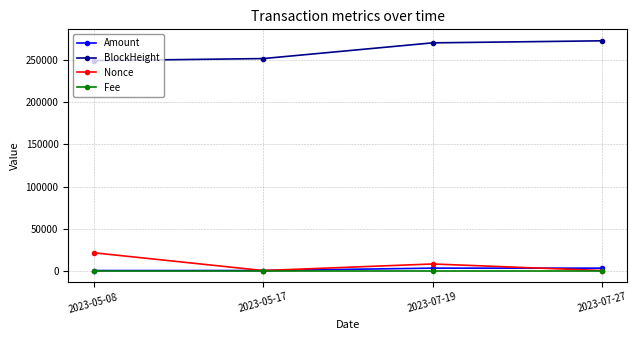

What is the maximum value for BlockHeight?

273351.0